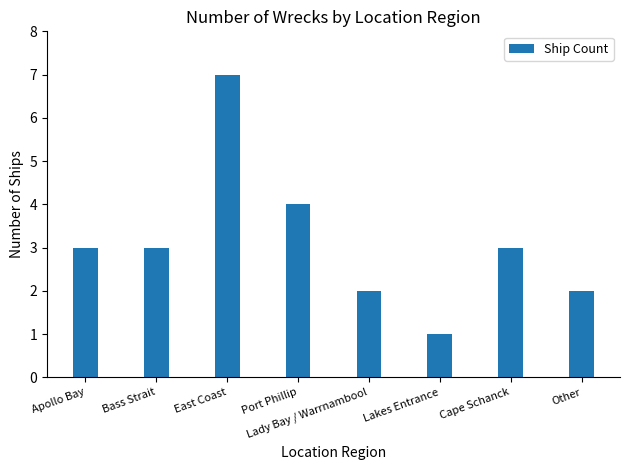

True or false: the data shows 1 at Lakes Entrance.

True